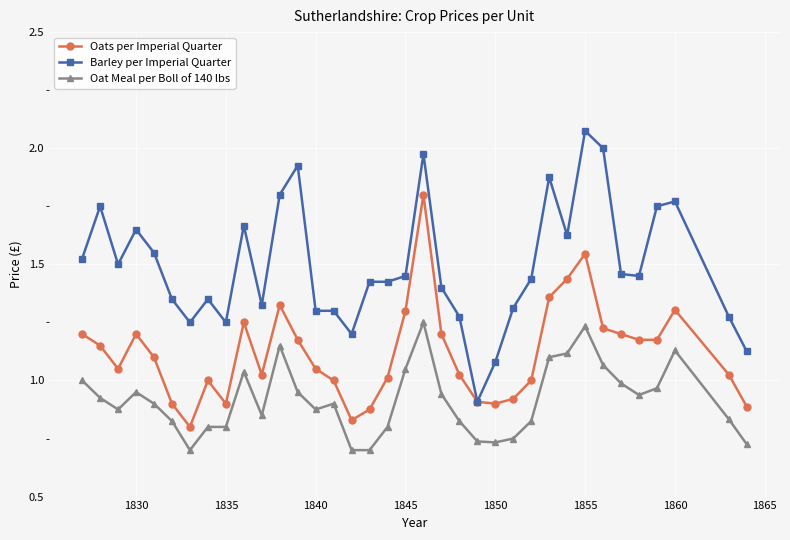

Does the chart have visible grid lines?

Yes